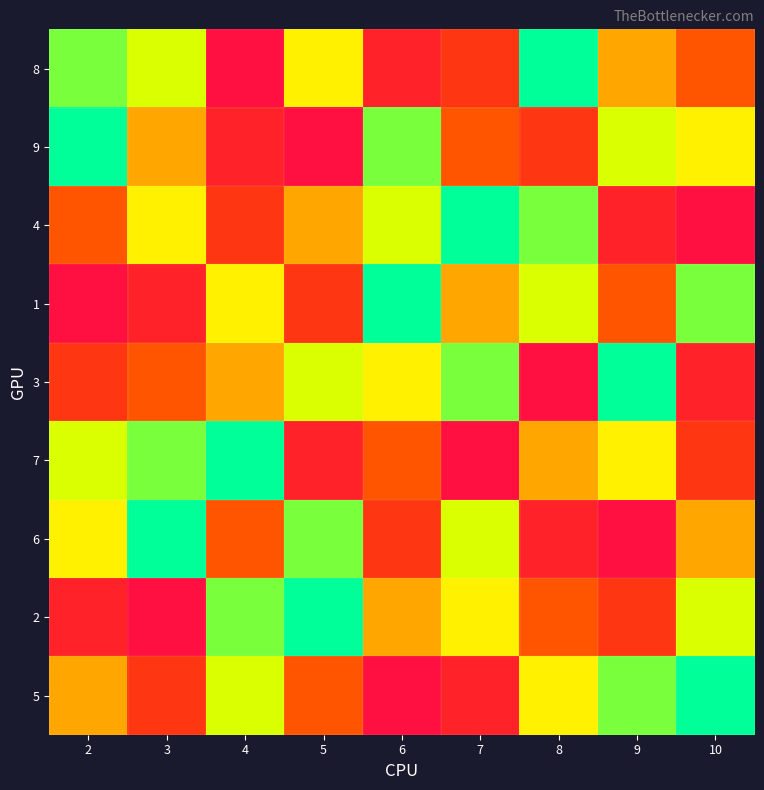

Count the number of categories in the chart.

9